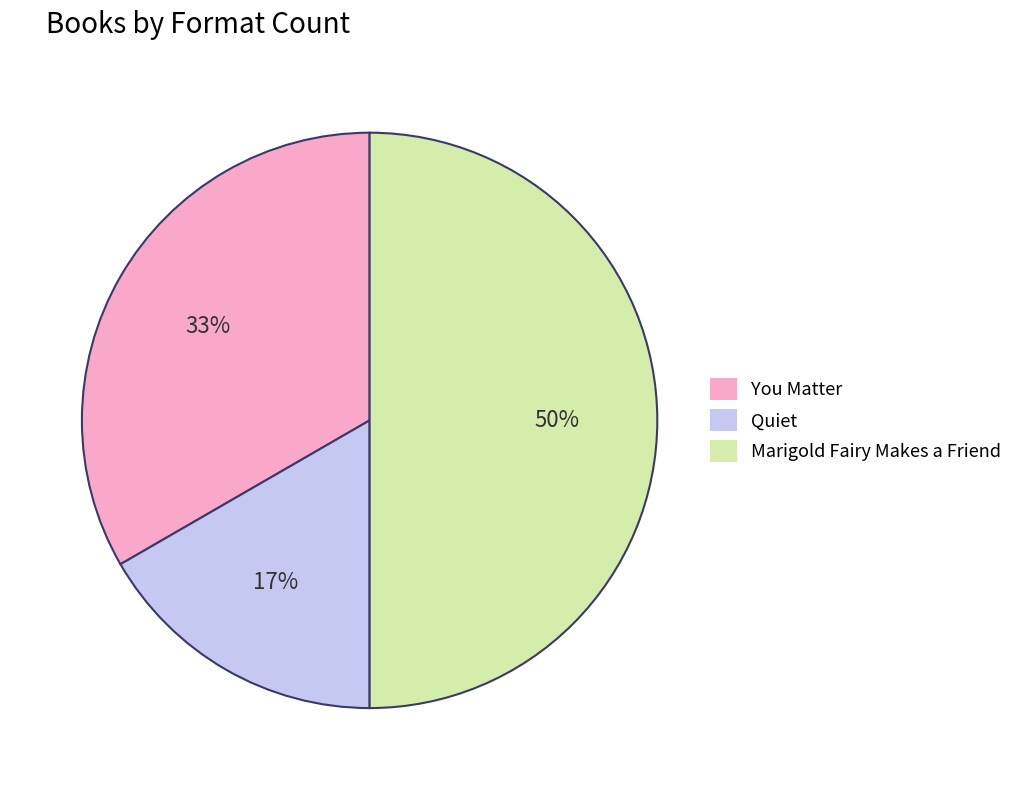

The You Matter slice represents 28% of the pie. True or false?

False